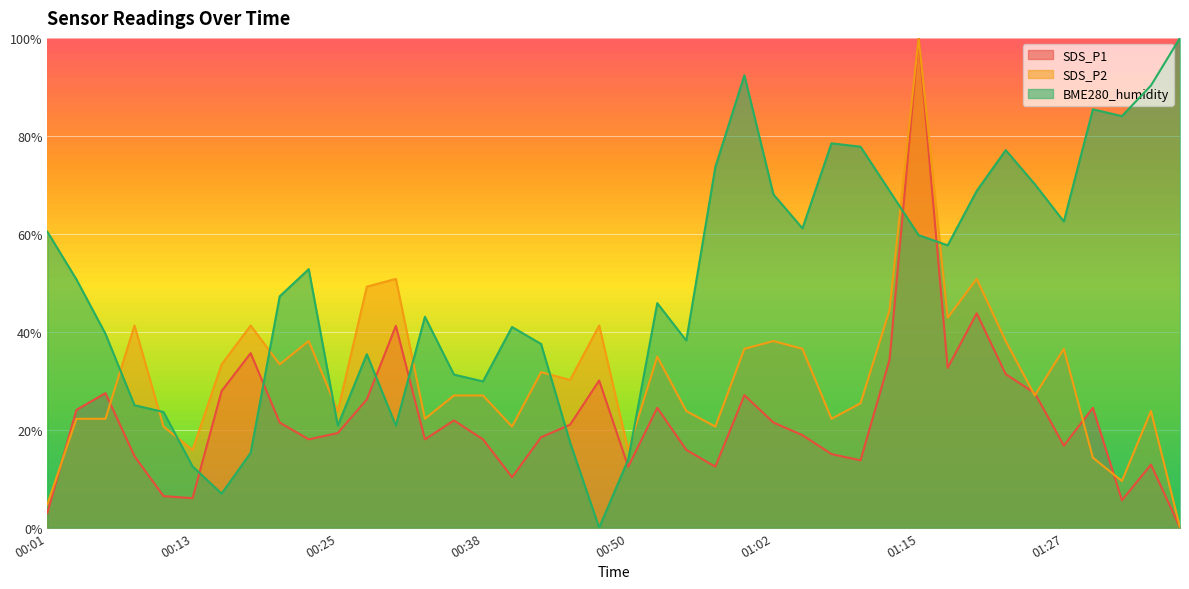

Where do SDS_P1 and BME280_humidity first cross each other?

00:13 and 00:16